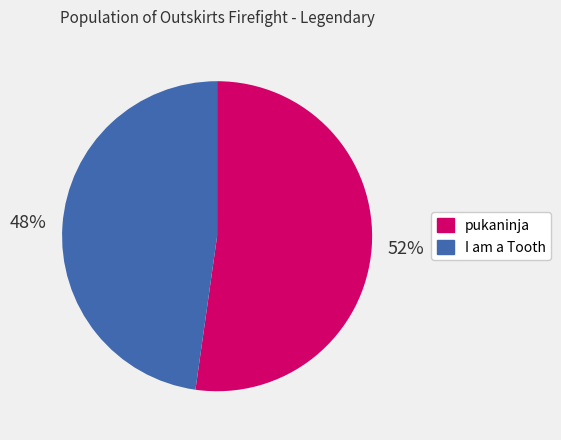

To the nearest percent, what portion does pukaninja represent?

52%